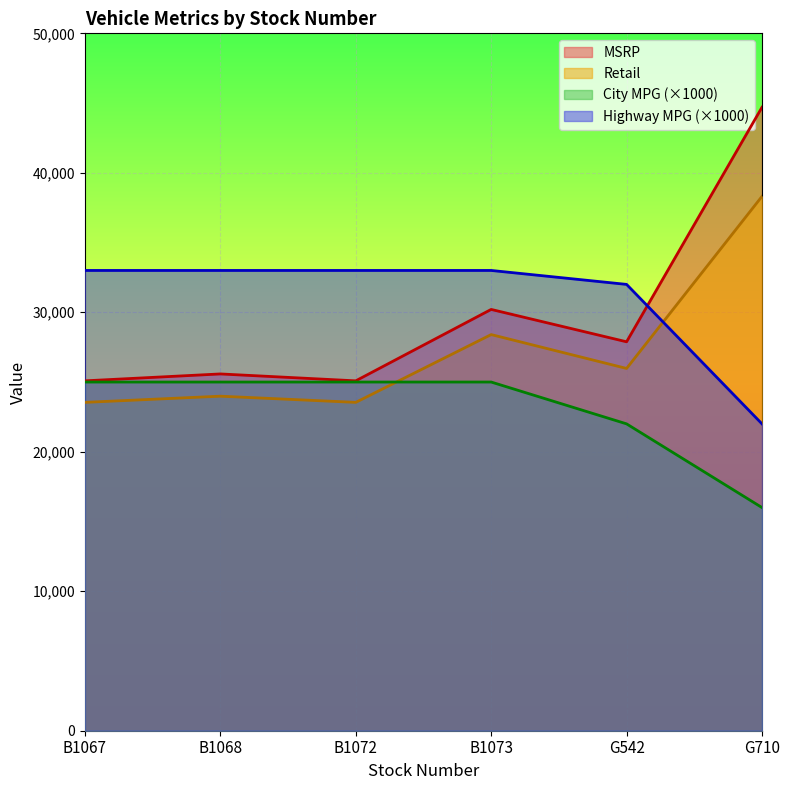

What is the total value across all series at B1072?

106626